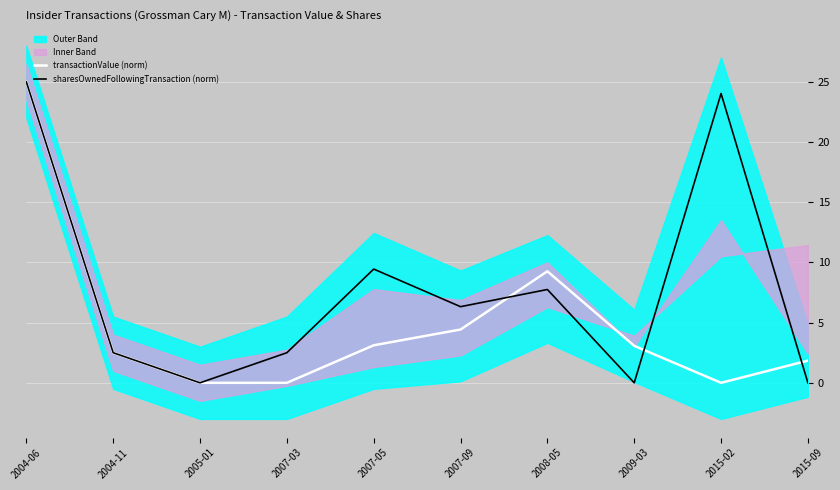

How many values in the transactionValue (norm) series exceed 3?

5